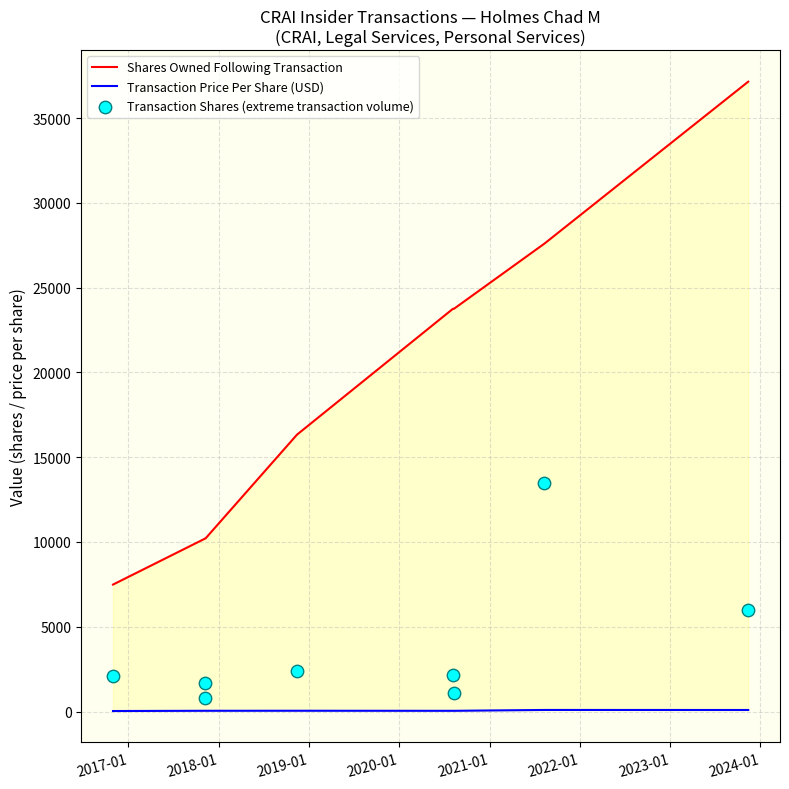

Which series reaches the maximum Y coordinate?

Shares Owned Following Transaction